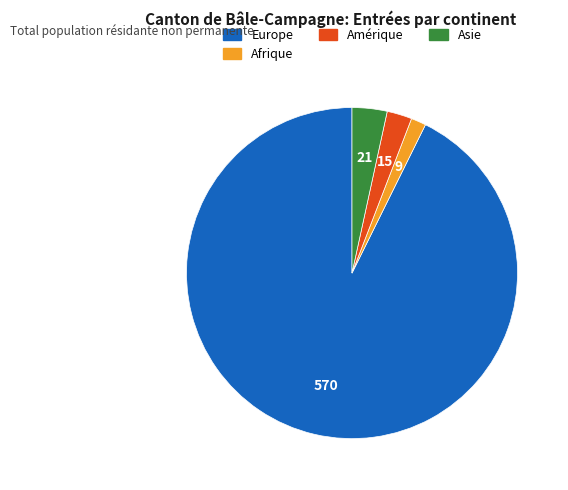

Is there a majority slice in this chart?

Yes